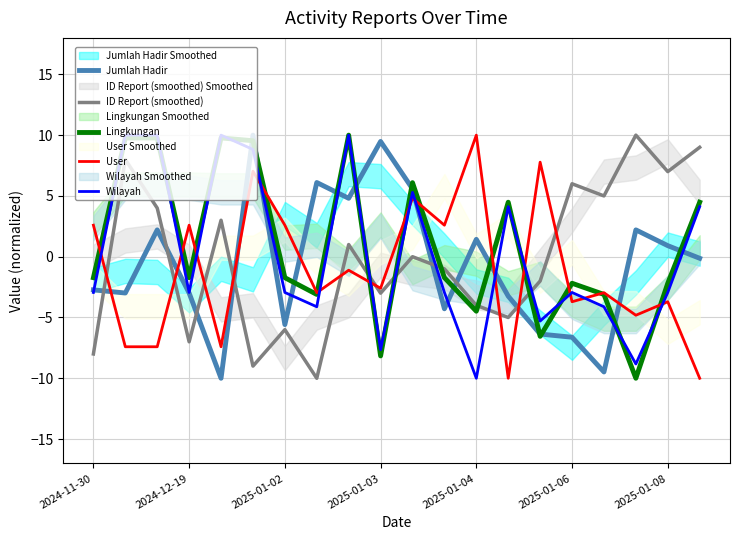

Which series changed the most between 2024-11-30 and 10?

Jumlah Hadir